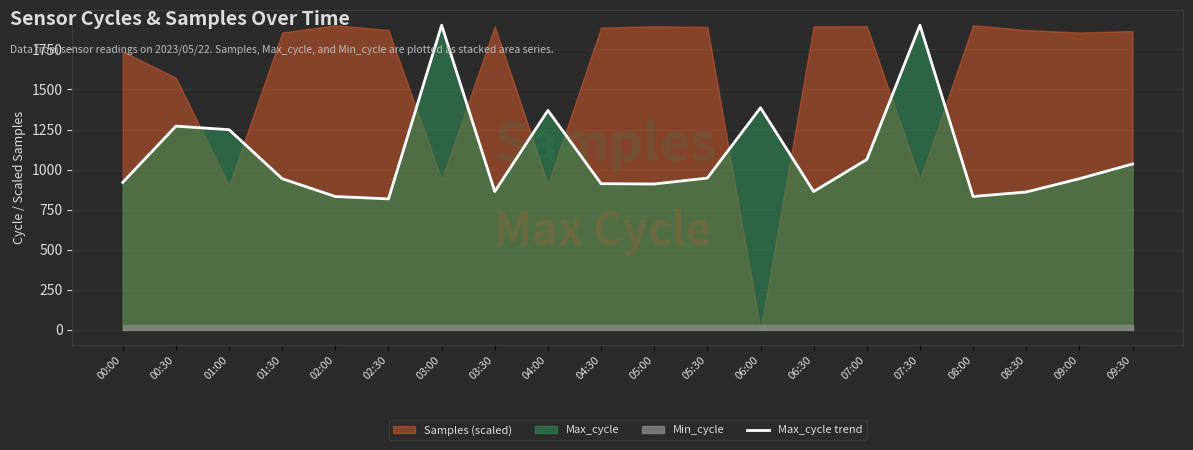

Reading right to left, list all the values displayed in this chart.

09:30=1035	09:00=943	08:30=860	08:00=832	07:30=1901	07:00=1063	06:30=863	06:00=1386	05:30=947	05:00=910	04:30=912	04:00=1369	03:30=863	03:00=1901	02:30=817	02:00=832	01:30=943	01:00=1249	00:30=1271	00:00=920